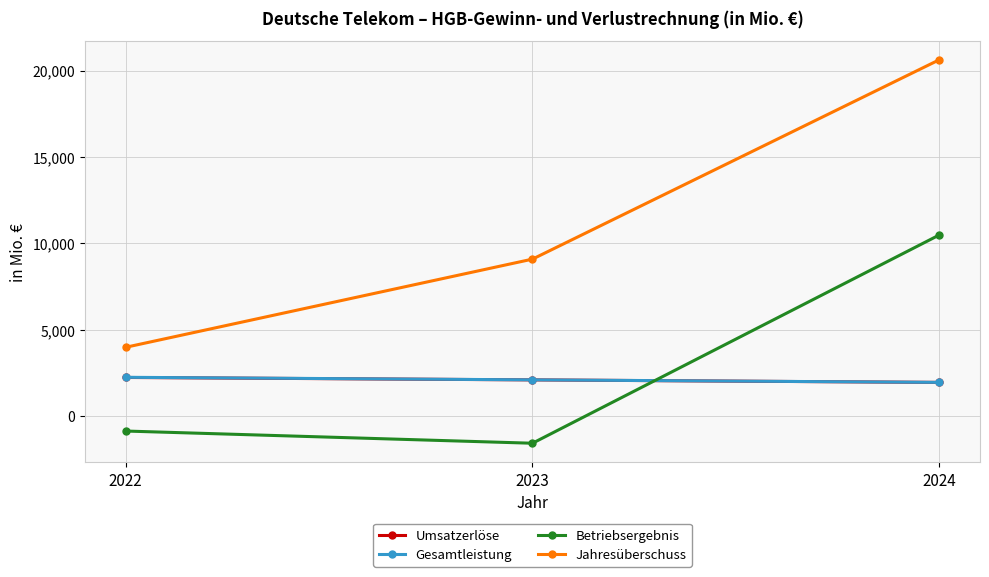

Which series changed the most between 2022 and 2024?

Jahresüberschuss